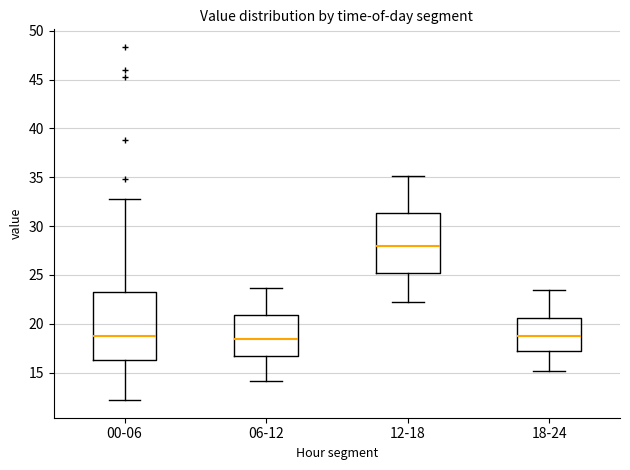

Reading left to right, read every box against the y-axis: the position of its median line, the range the box covers, and the ends of its whiskers. The values are not printed on the chart, so give them approximately, as read against the axis.

00-06: median 18.5, box 16.5 to 23.0, whiskers 12.0 to 33.0
06-12: median 18.5, box 16.5 to 21.0, whiskers 14.0 to 23.5
12-18: median 28.0, box 25.0 to 31.5, whiskers 22.0 to 35.0
18-24: median 19.0, box 17.5 to 20.5, whiskers 15.0 to 23.5